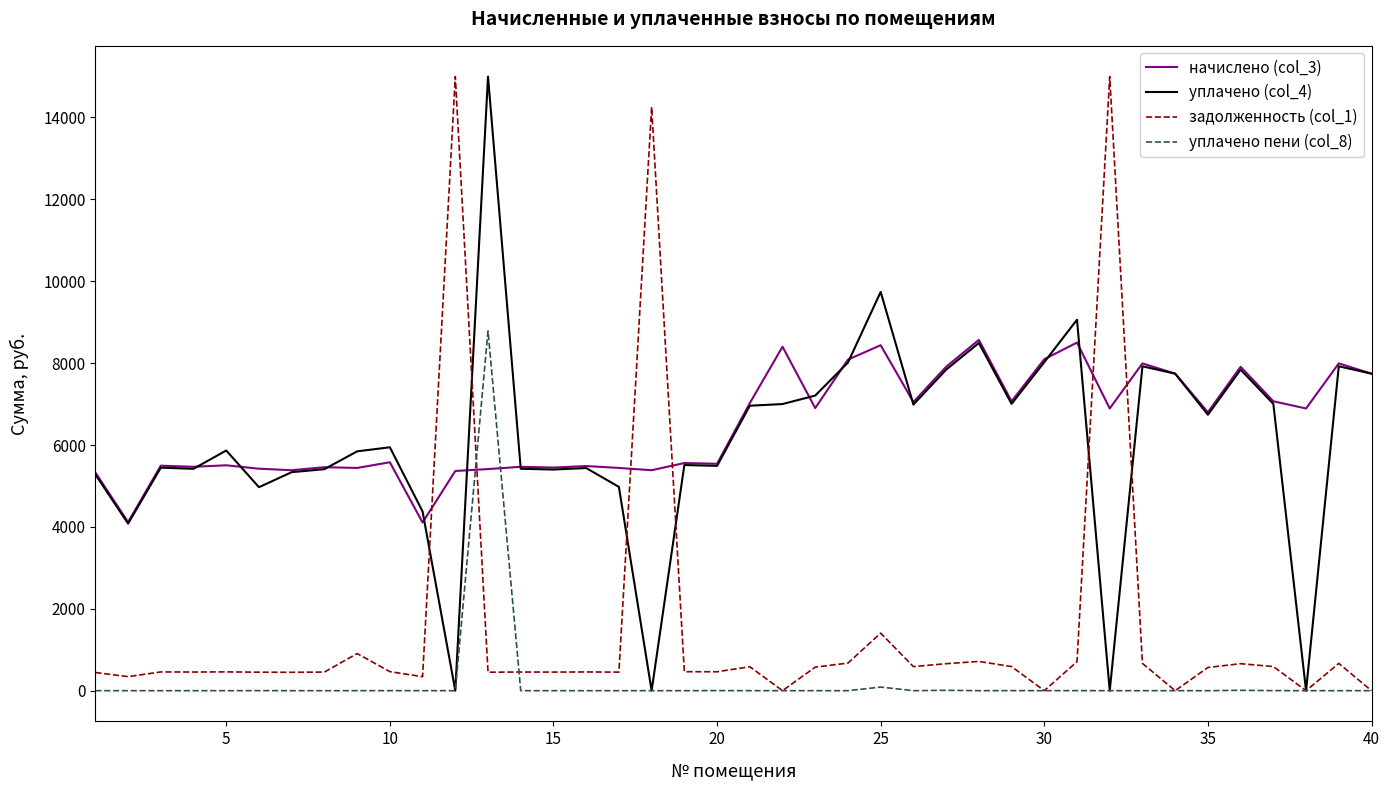

How many distinct data groups are displayed?

4